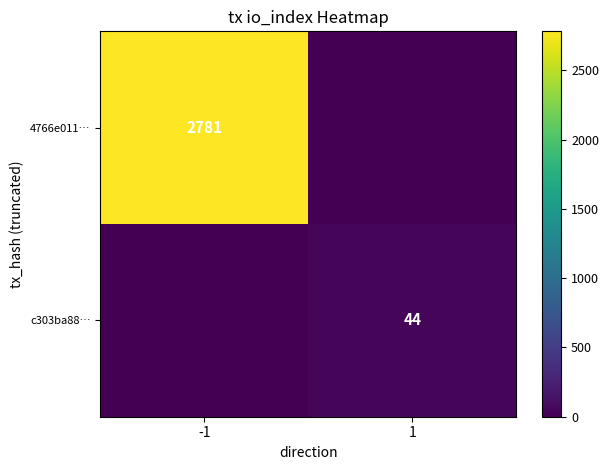

Is it true that 4766e011… equals 1119 at -1?

False